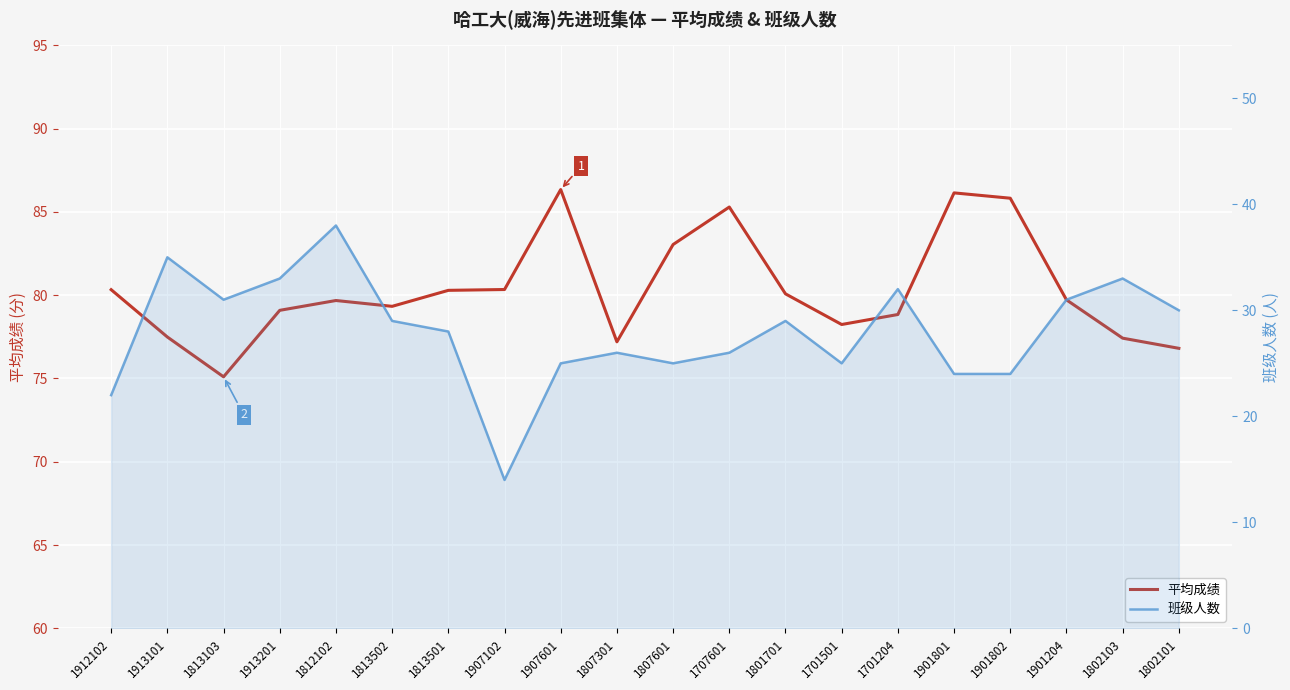

At which label does 平均成绩 first exceed 79?

1912102